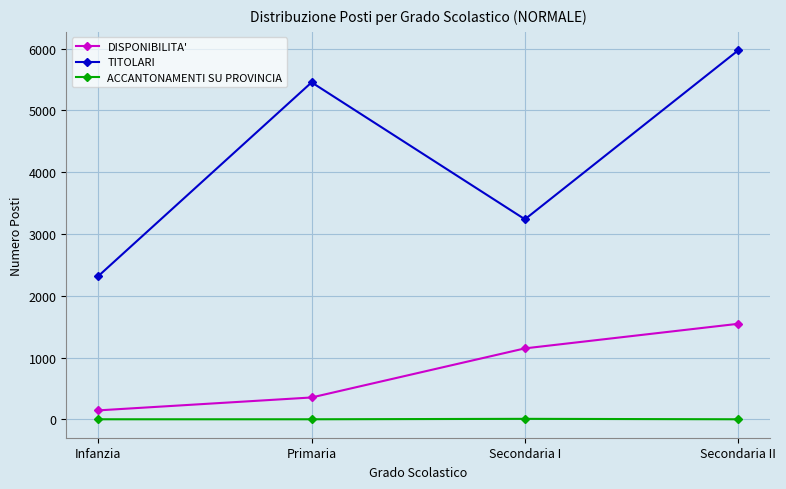

How many data points in TITOLARI are less than 5455?

2